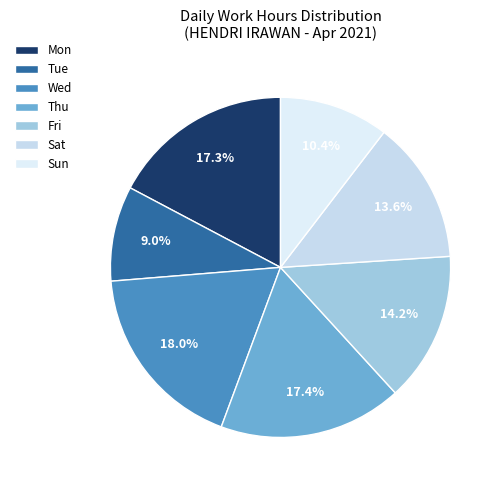

Which slice is the largest?

Wed